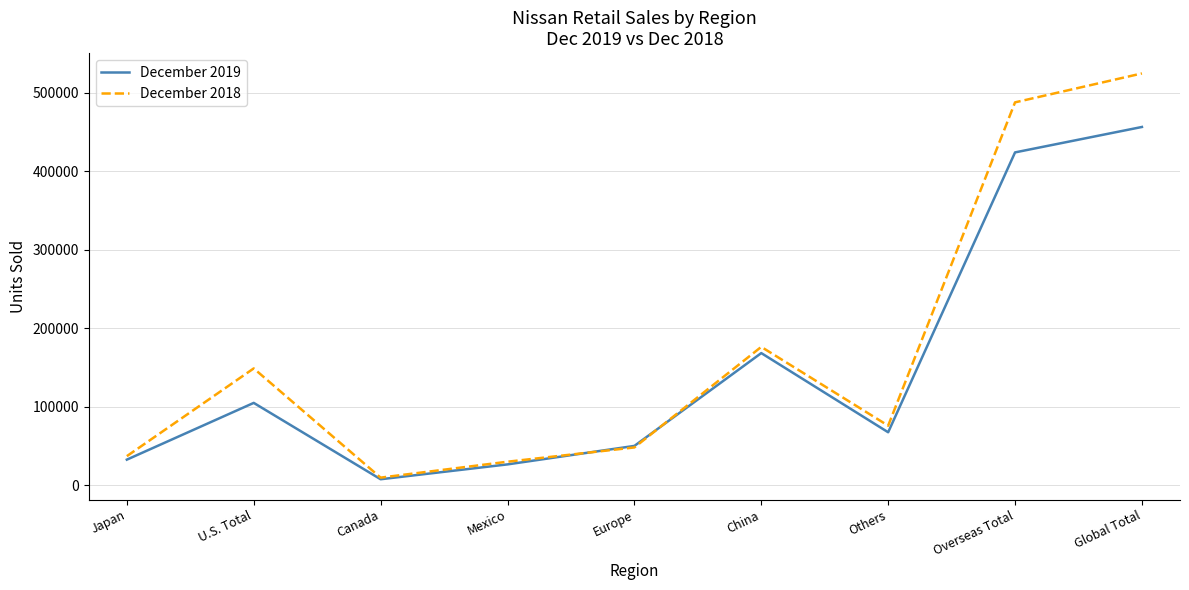

Which category has the highest value across all series?

Global Total